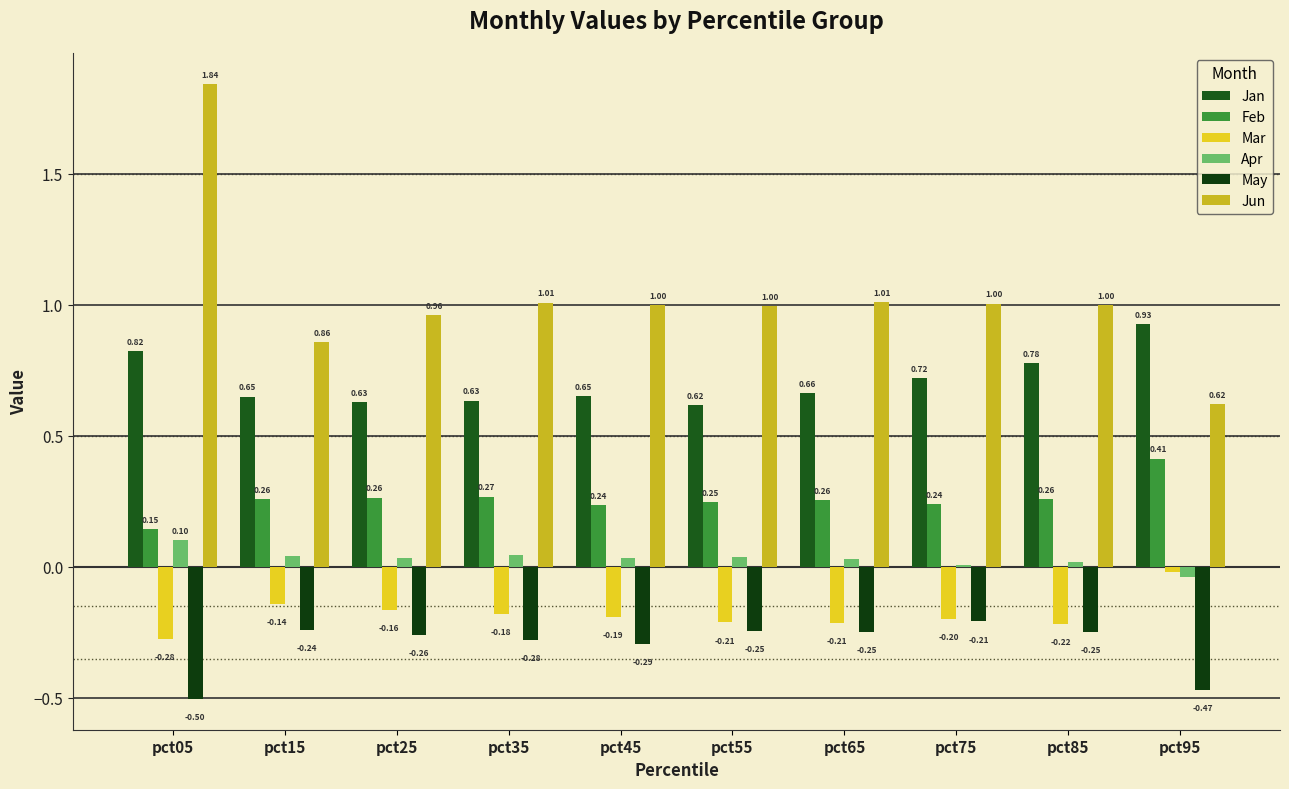

Reading left to right, what are all the values shown in this chart?

Jan: pct05=0.8	pct15=0.6	pct25=0.6	pct35=0.6	pct45=0.7	pct55=0.6	pct65=0.7	pct75=0.7	pct85=0.8	pct95=0.9
Feb: pct05=0.1	pct15=0.3	pct25=0.3	pct35=0.3	pct45=0.2	pct55=0.2	pct65=0.3	pct75=0.2	pct85=0.3	pct95=0.4
Mar: pct05=-0.3	pct15=-0.1	pct25=-0.2	pct35=-0.2	pct45=-0.2	pct55=-0.2	pct65=-0.2	pct75=-0.2	pct85=-0.2	pct95=-0.0
Apr: pct05=0.1	pct15=0.0	pct25=0.0	pct35=0.0	pct45=0.0	pct55=0.0	pct65=0.0	pct75=0.0	pct85=0.0	pct95=-0.0
May: pct05=-0.5	pct15=-0.2	pct25=-0.3	pct35=-0.3	pct45=-0.3	pct55=-0.2	pct65=-0.2	pct75=-0.2	pct85=-0.2	pct95=-0.5
Jun: pct05=1.8	pct15=0.9	pct25=1.0	pct35=1.0	pct45=1.0	pct55=1.0	pct65=1.0	pct75=1.0	pct85=1.0	pct95=0.6